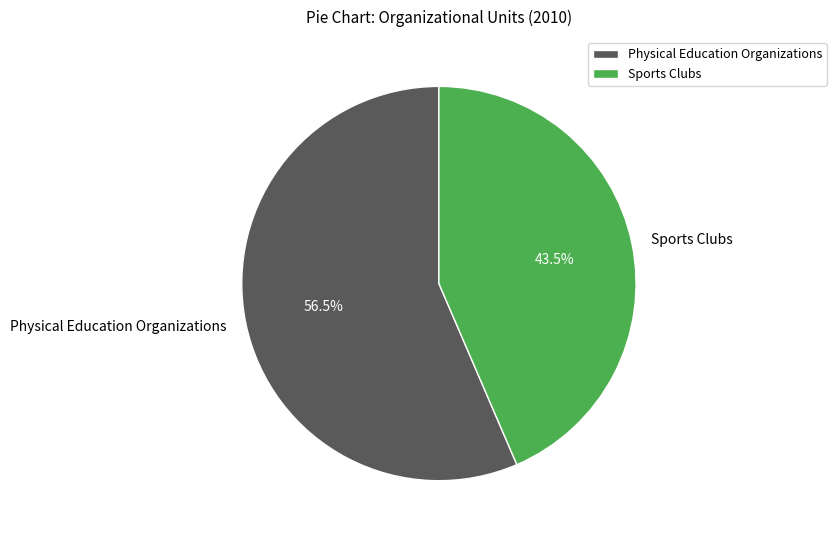

Does Sports Clubs account for over 50% of the chart?

No